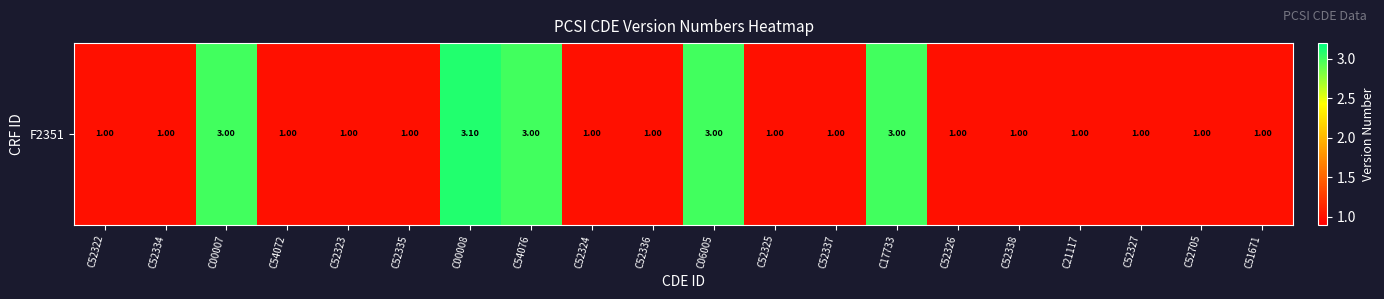

What is the difference between the maximum and minimum values?

2.1